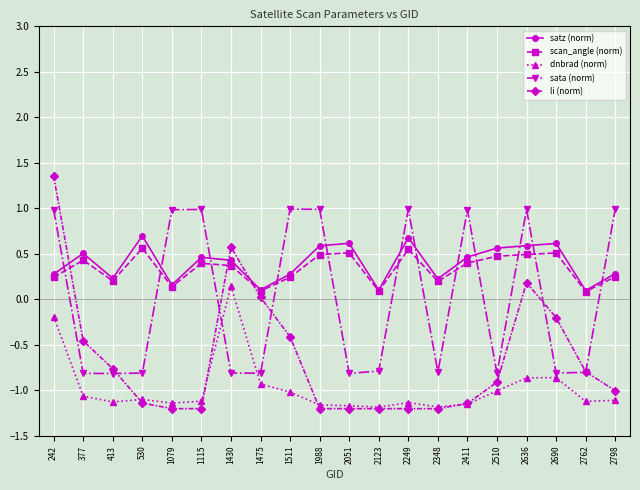

True or false: satz (norm) and dnbrad (norm) cross at least once.

False